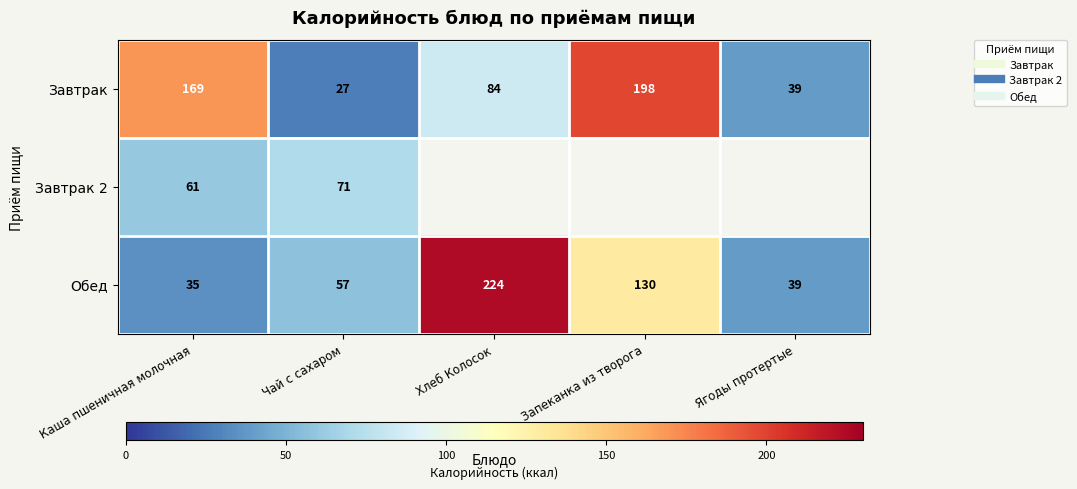

How many categories are shown in the chart?

5